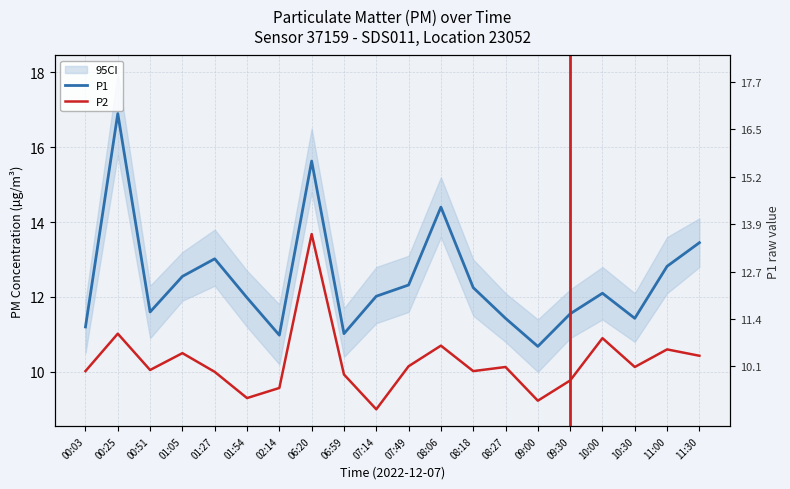

Where is P1 nearest to the value 13?

01:27